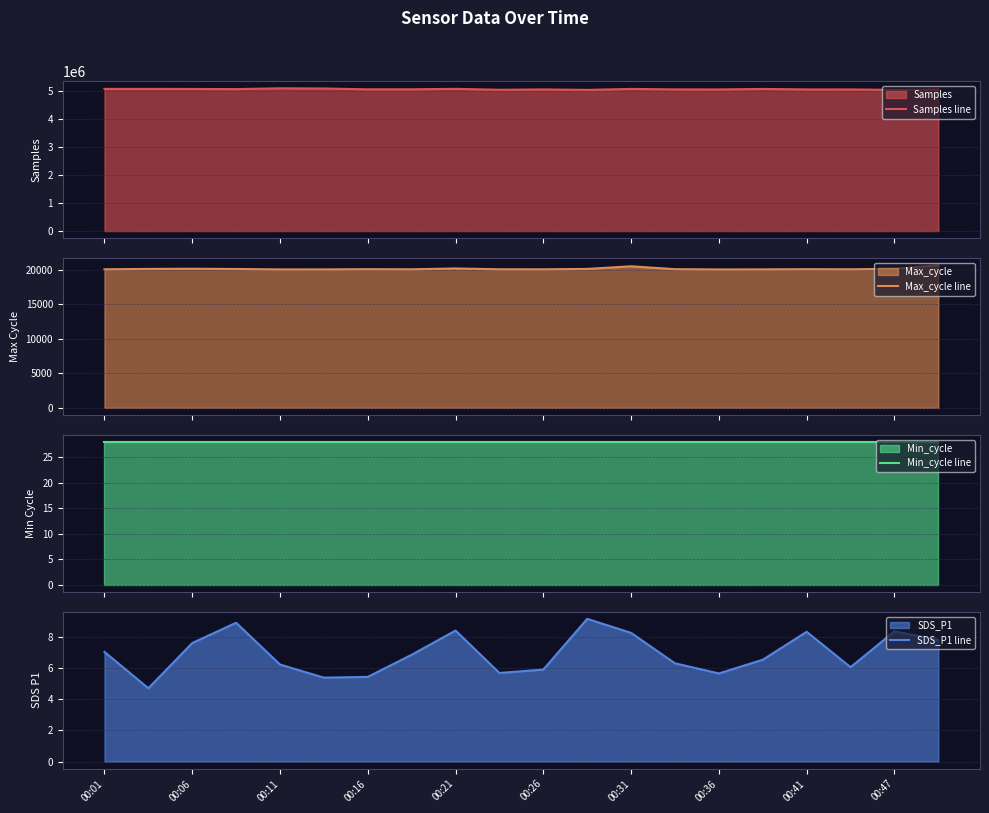

What is the minimum value for Samples line?

5037719